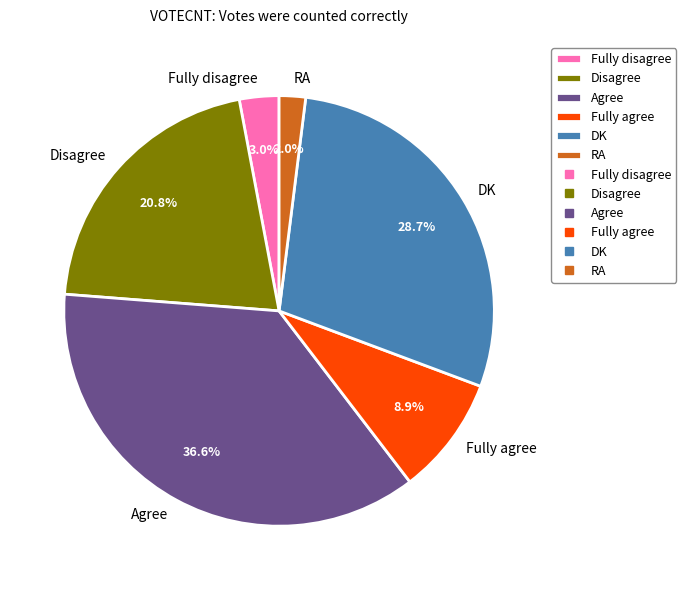

The Fully agree slice represents 3% of the pie. True or false?

False